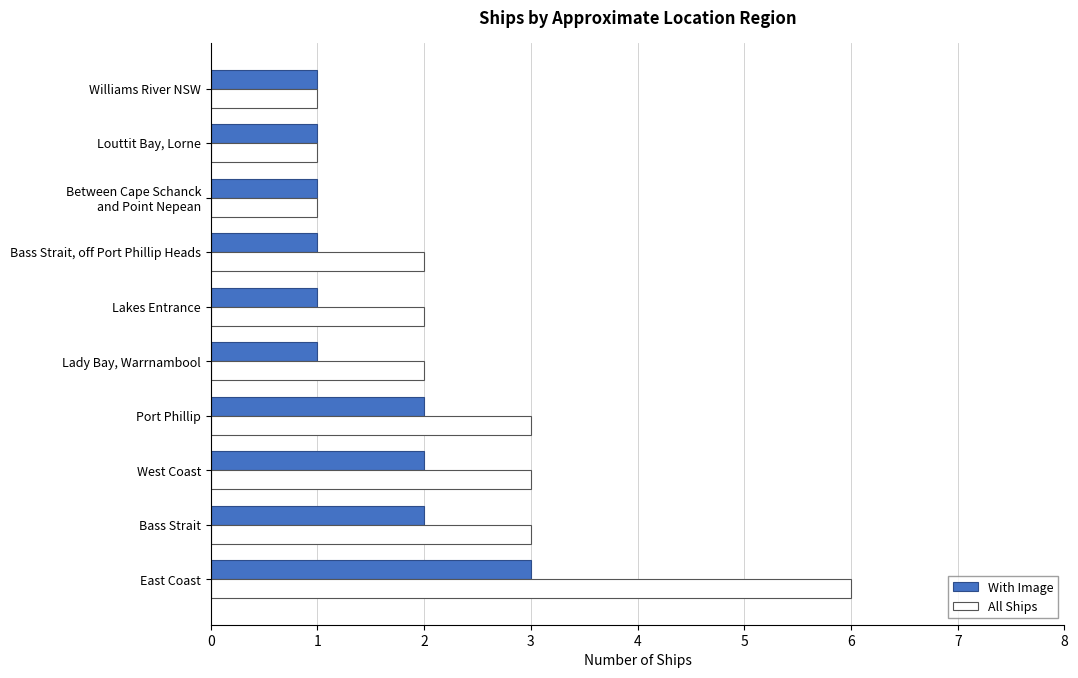

Rank the series by their maximum value, from highest to lowest.

All Ships, With Image